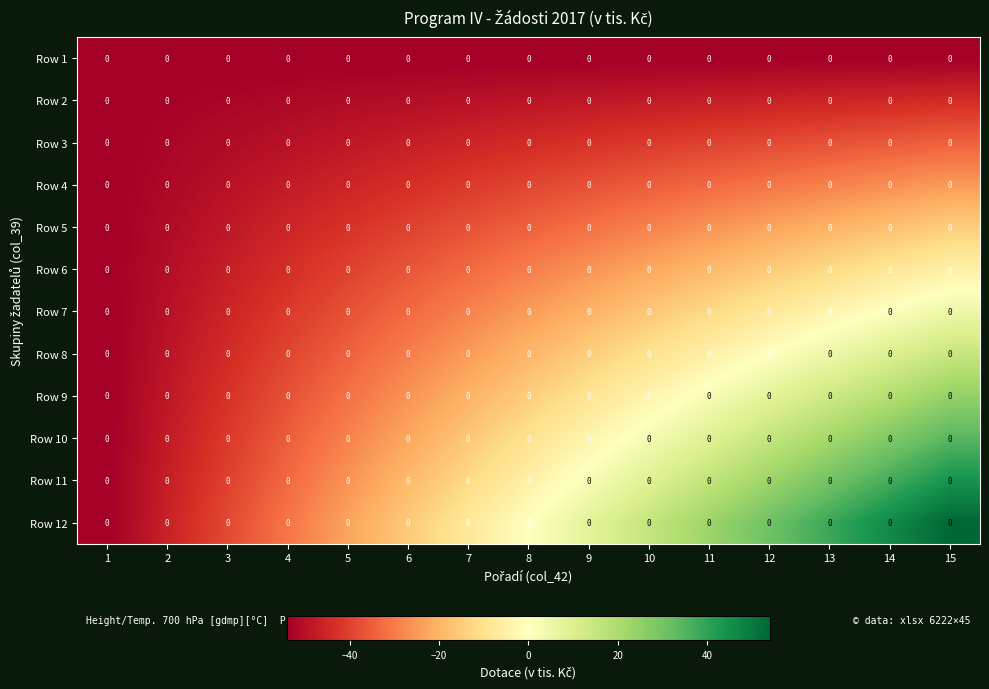

What is the sum of the Row 10 values at 13 and 2?

-25.9